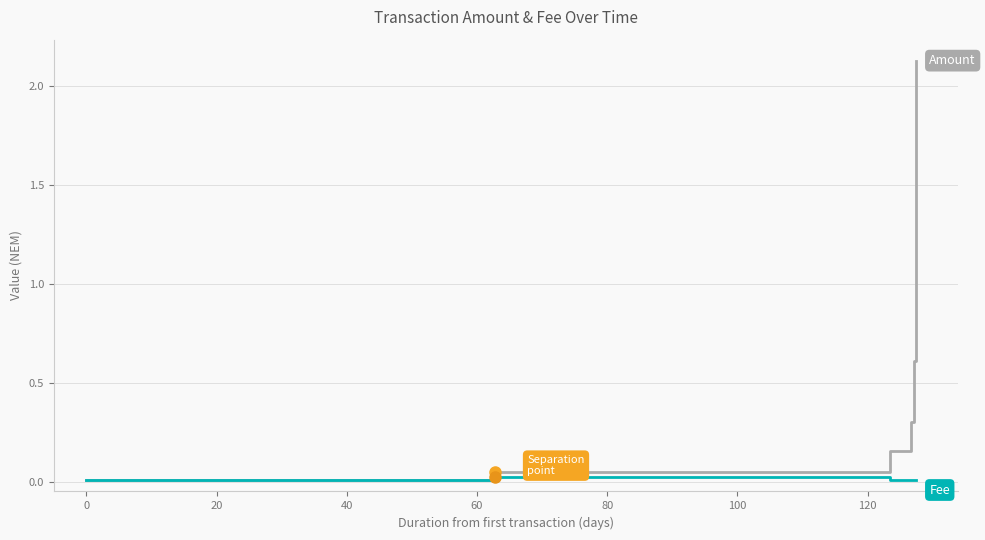

Reading right to left, transcribe all the data shown in this chart.

Amount: 2.1	1.0	0.6	0.3	0.2	0.1	0.0	0.0
Fee: 0.0	0.0	0.0	0.0	0.0	0.0	0.0	0.0